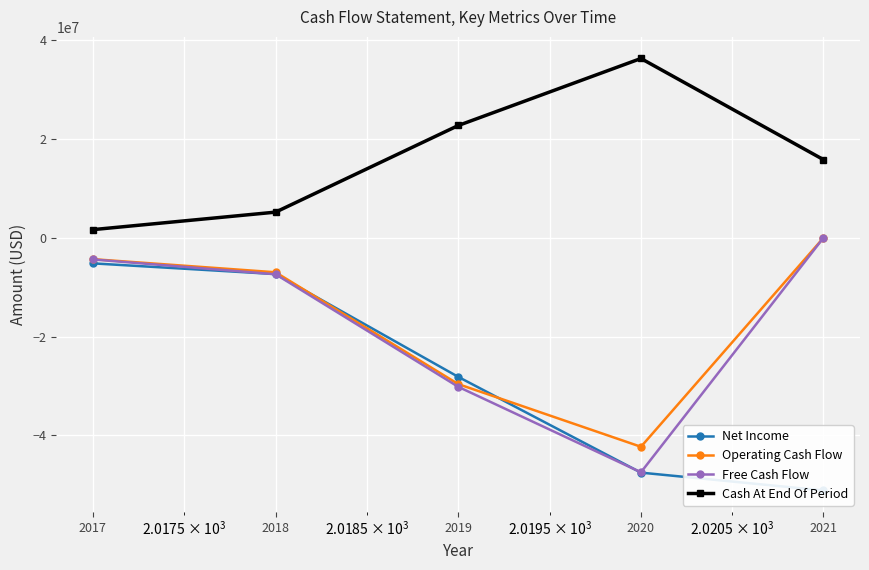

List the series in order of their peak value, highest first.

Cash At End Of Period, Operating Cash Flow, Free Cash Flow, Net Income